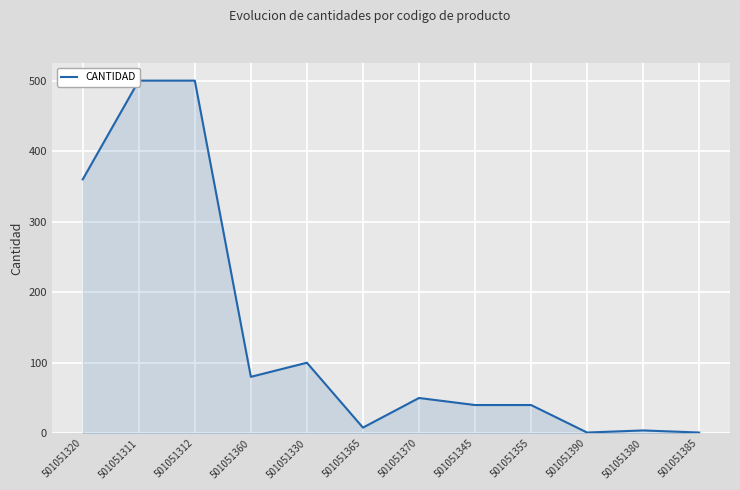

What is the change in value from 501051320 to 501051360?

-280